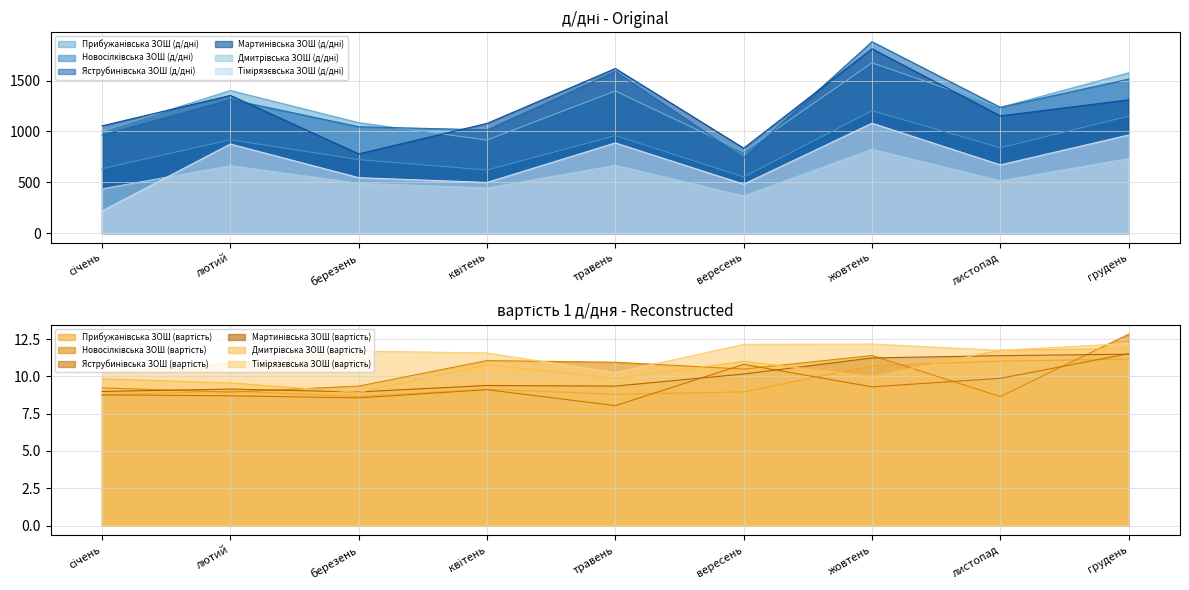

What are all the series names shown in the legend?

Прибужанівська ЗОШ (д/дні), Новосілківська ЗОШ (д/дні), Яструбинівська ЗОШ (д/дні), Мартинівська ЗОШ (д/дні), Дмитрівська ЗОШ (д/дні), Тімірязєвська ЗОШ (д/дні)